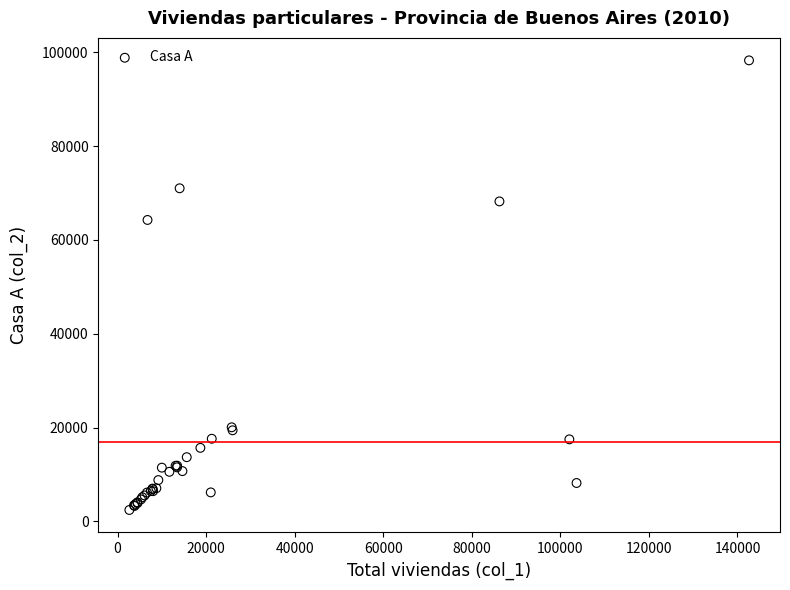

What Y value in the scatter plot is closest to 50356?

64254